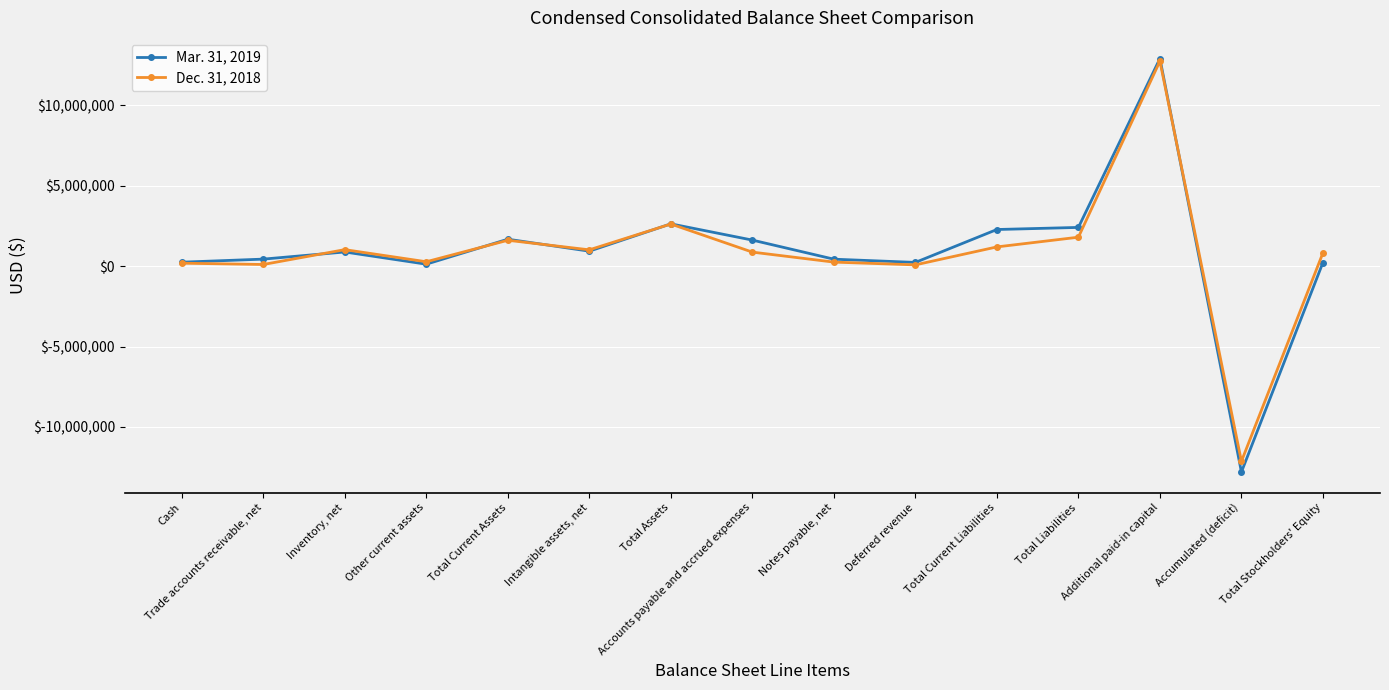

What is the label of the 7th point from the left?

Total Assets